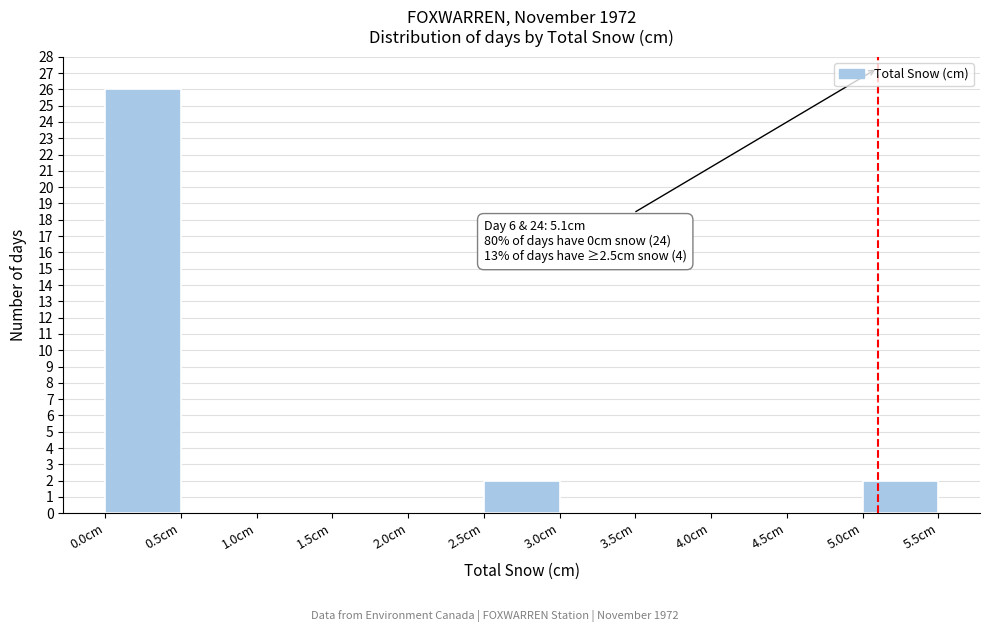

Over which range of the x-axis is the bar tallest?

0.0 to 0.5